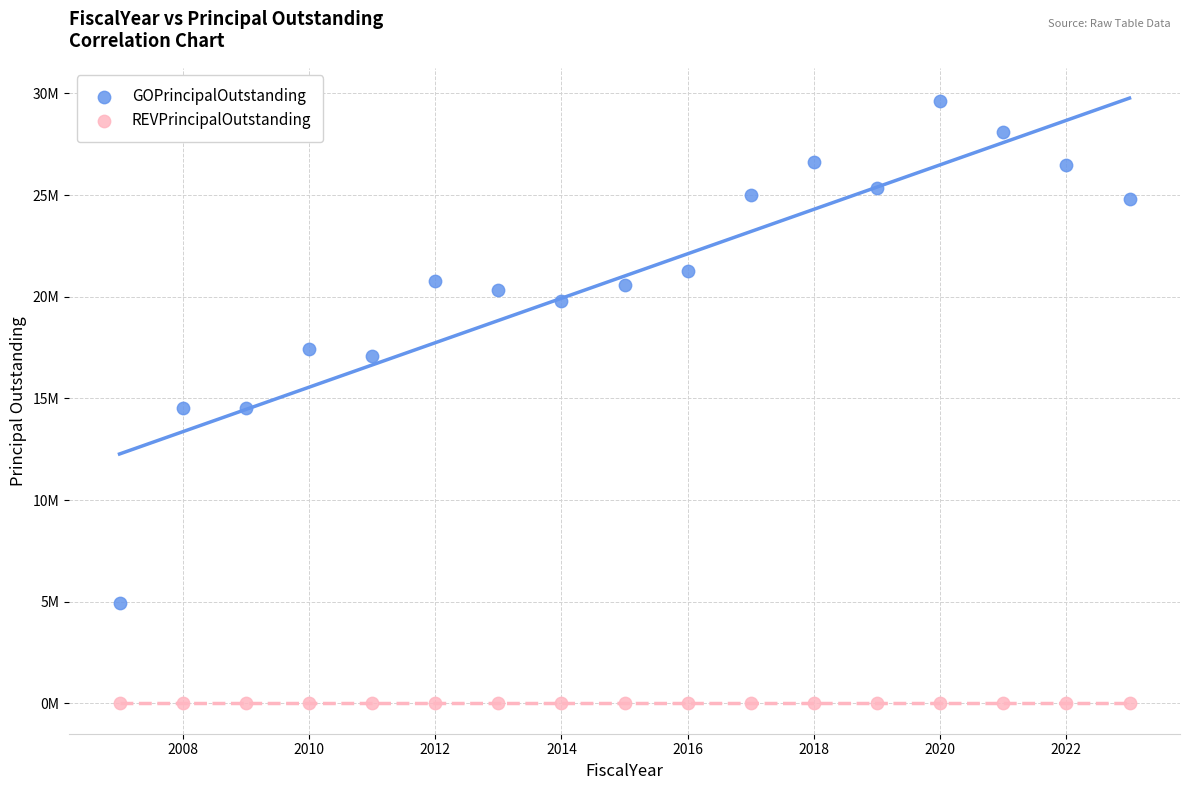

What are all the series names shown in the legend?

GOPrincipalOutstanding, REVPrincipalOutstanding